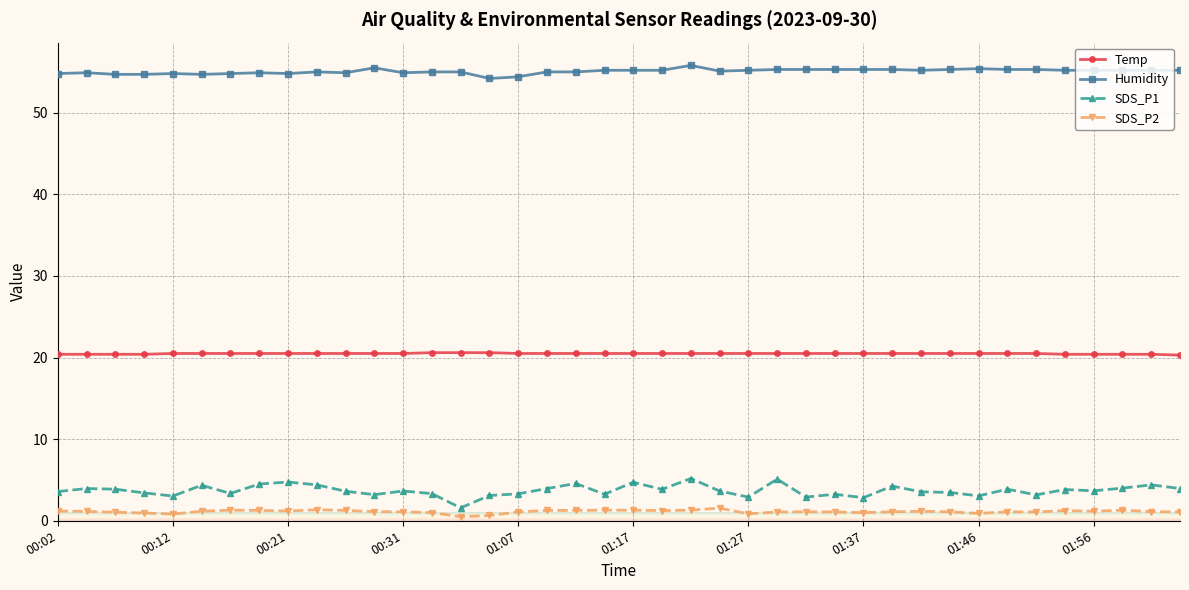

What is the greatest value displayed?

55.8